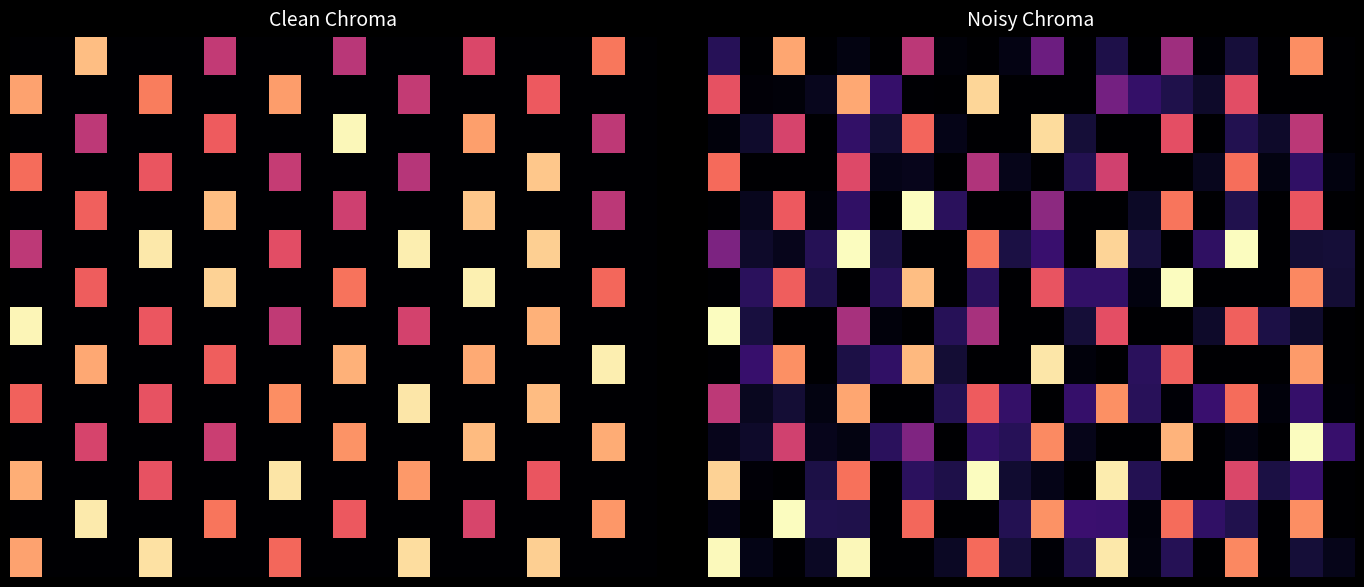

What is the difference between the highest and lowest values at 3?

0.2